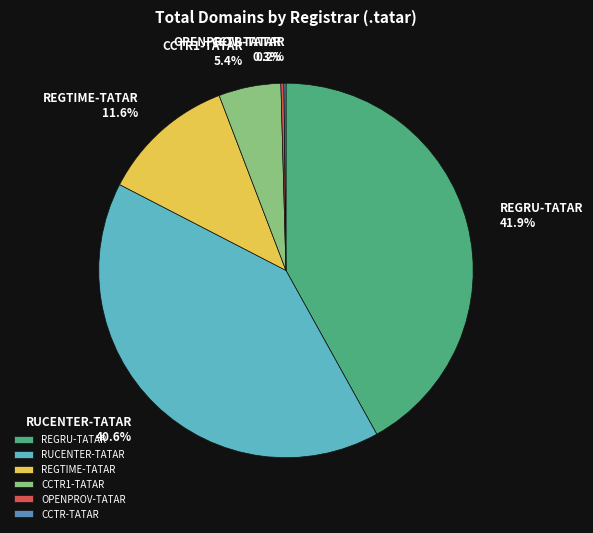

Do RUCENTER-TATAR and REGTIME-TATAR together represent more than half of the pie?

Yes